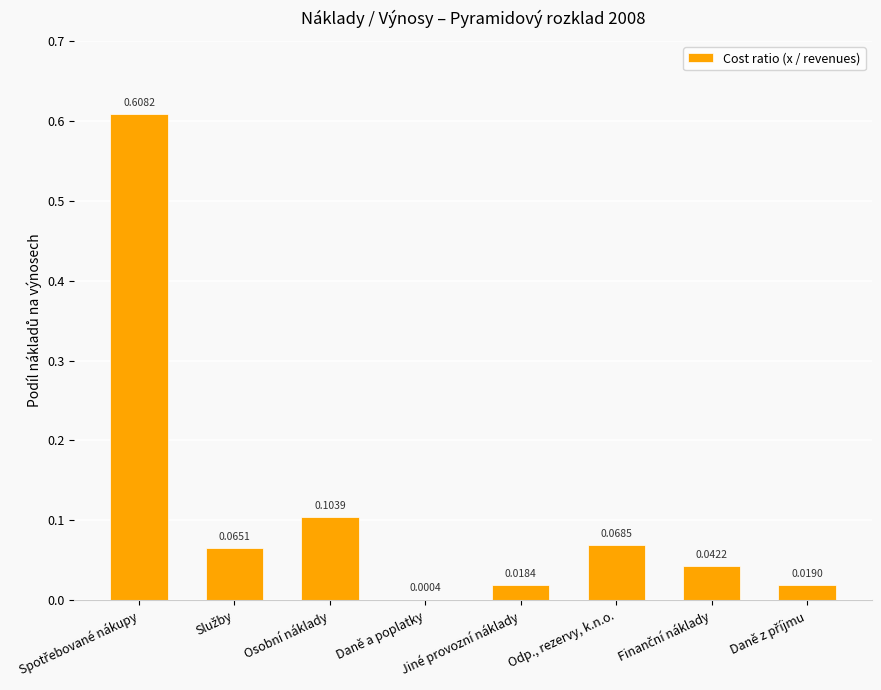

Between Osobní náklady and Daně a poplatky, which is larger?

Osobní náklady